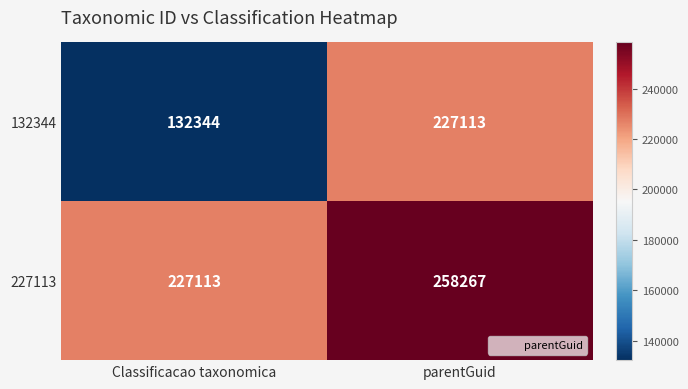

What is the total value across all series at parentGuid?

485380